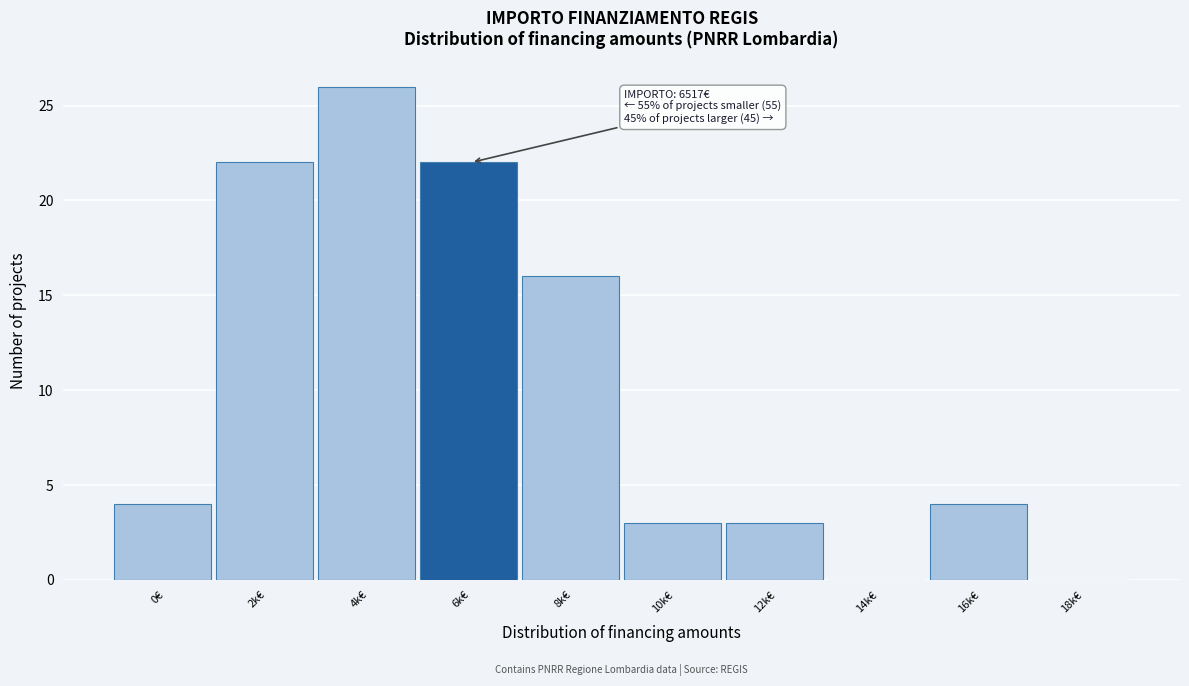

Reading right to left, transcribe all the data shown in this chart.

18k€=0	16k€=4	14k€=0	12k€=3	10k€=3	8k€=16	6k€=22	4k€=26	2k€=22	0€=4